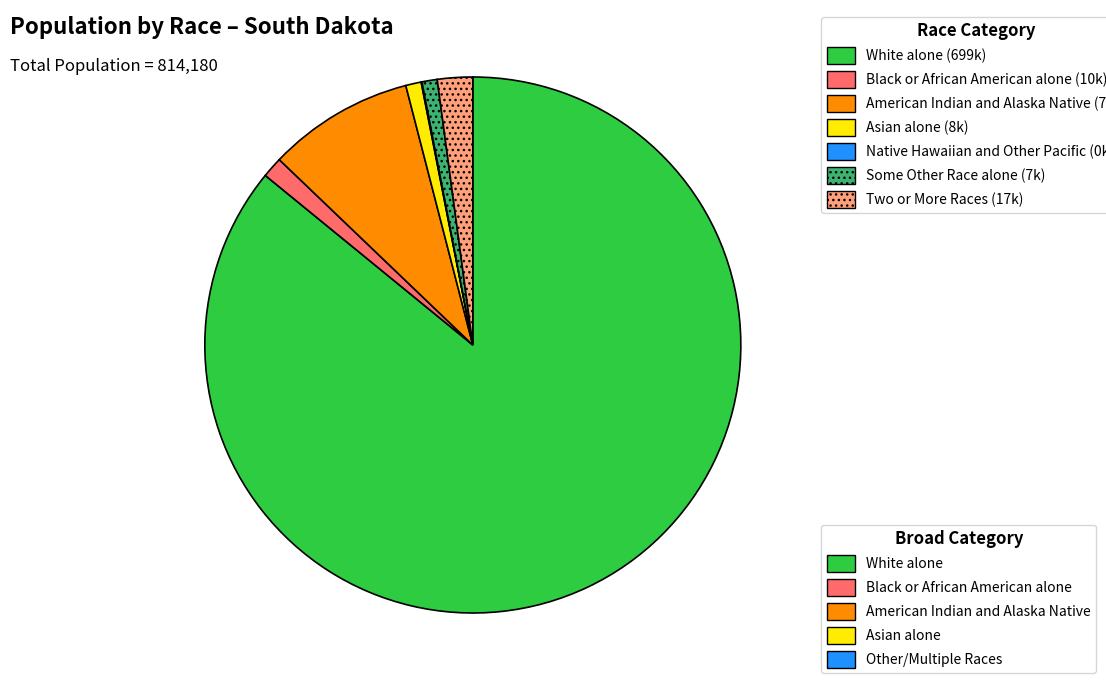

Is there a majority slice in this chart?

Yes